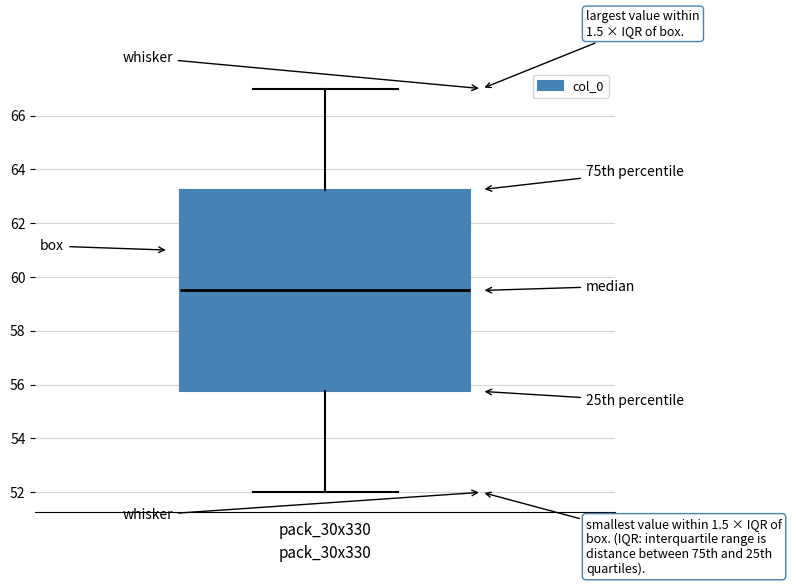

Read this box plot against the y-axis: the position of the median line, the range covered by the box, and the ends of both whiskers. The values are not printed on the chart, so give them approximately, as read against the axis.

median 59.6, box 55.8 to 63.2, whiskers 52.0 to 67.0